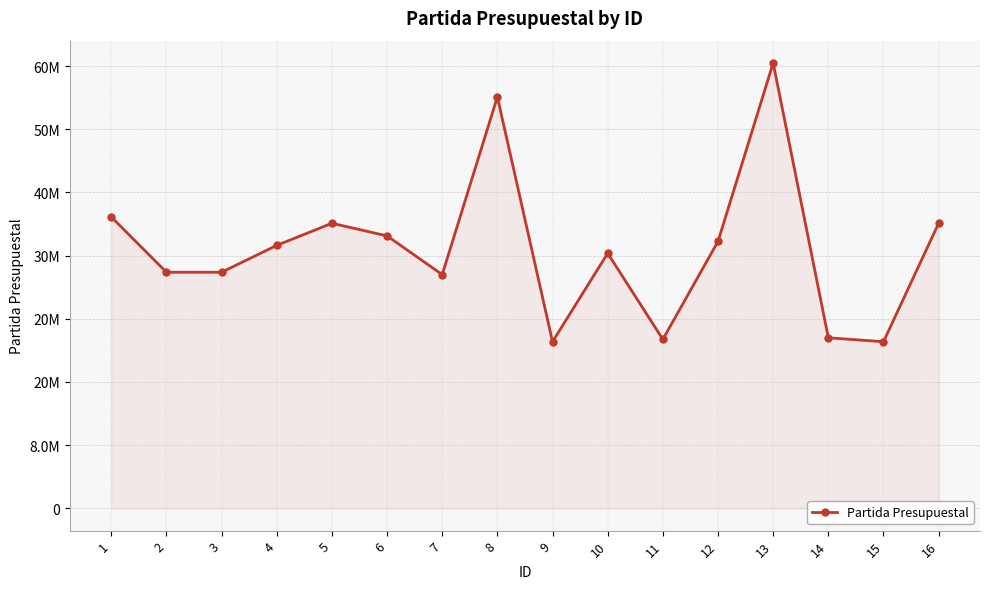

Rank the categories by value from highest to lowest.

13, 8, 1, 5, 16, 6, 12, 4, 10, 2, 3, 7, 14, 11, 9, 15